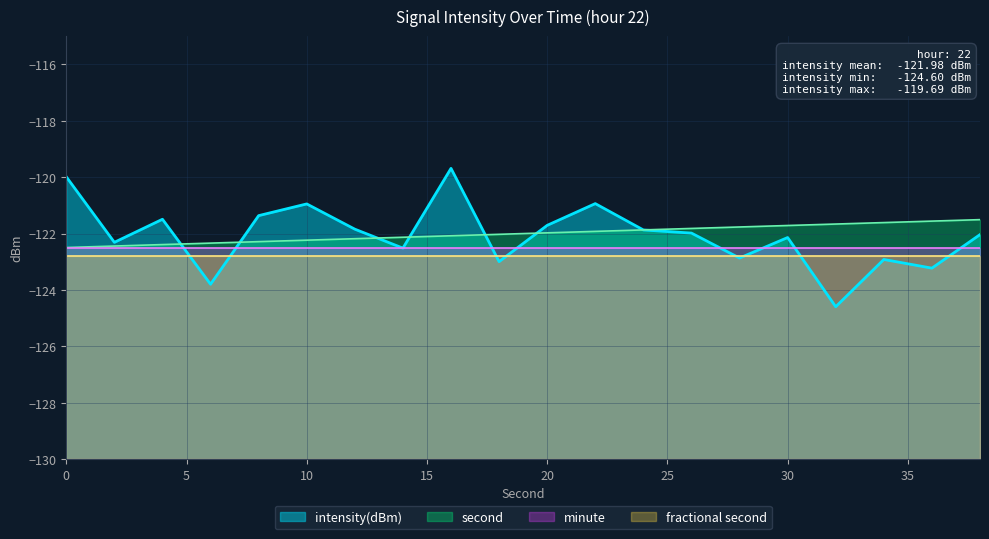

What are all the series names shown in the legend?

intensity(dBm), second, minute, fractional second